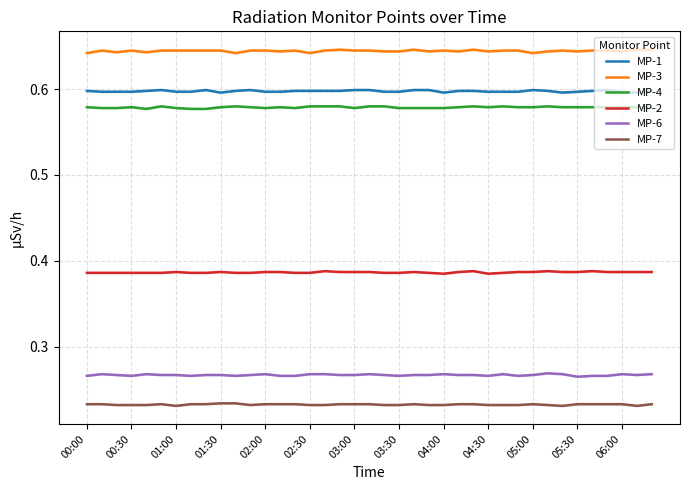

Reading left to right, transcribe all the data shown in this chart.

MP-1: 0.6	0.6	0.6	0.6	0.6	0.6	0.6	0.6	0.6	0.6	0.6	0.6	0.6	0.6	0.6	0.6	0.6	0.6	0.6	0.6	0.6	0.6	0.6	0.6	0.6	0.6	0.6	0.6	0.6	0.6	0.6	0.6	0.6	0.6	0.6	0.6	0.6	0.6	0.6
MP-3: 0.6	0.6	0.6	0.6	0.6	0.6	0.6	0.6	0.6	0.6	0.6	0.6	0.6	0.6	0.6	0.6	0.6	0.6	0.6	0.6	0.6	0.6	0.6	0.6	0.6	0.6	0.6	0.6	0.6	0.6	0.6	0.6	0.6	0.6	0.6	0.6	0.6	0.6	0.6
MP-4: 0.6	0.6	0.6	0.6	0.6	0.6	0.6	0.6	0.6	0.6	0.6	0.6	0.6	0.6	0.6	0.6	0.6	0.6	0.6	0.6	0.6	0.6	0.6	0.6	0.6	0.6	0.6	0.6	0.6	0.6	0.6	0.6	0.6	0.6	0.6	0.6	0.6	0.6	0.6
MP-2: 0.4	0.4	0.4	0.4	0.4	0.4	0.4	0.4	0.4	0.4	0.4	0.4	0.4	0.4	0.4	0.4	0.4	0.4	0.4	0.4	0.4	0.4	0.4	0.4	0.4	0.4	0.4	0.4	0.4	0.4	0.4	0.4	0.4	0.4	0.4	0.4	0.4	0.4	0.4
MP-6: 0.3	0.3	0.3	0.3	0.3	0.3	0.3	0.3	0.3	0.3	0.3	0.3	0.3	0.3	0.3	0.3	0.3	0.3	0.3	0.3	0.3	0.3	0.3	0.3	0.3	0.3	0.3	0.3	0.3	0.3	0.3	0.3	0.3	0.3	0.3	0.3	0.3	0.3	0.3
MP-7: 0.2	0.2	0.2	0.2	0.2	0.2	0.2	0.2	0.2	0.2	0.2	0.2	0.2	0.2	0.2	0.2	0.2	0.2	0.2	0.2	0.2	0.2	0.2	0.2	0.2	0.2	0.2	0.2	0.2	0.2	0.2	0.2	0.2	0.2	0.2	0.2	0.2	0.2	0.2